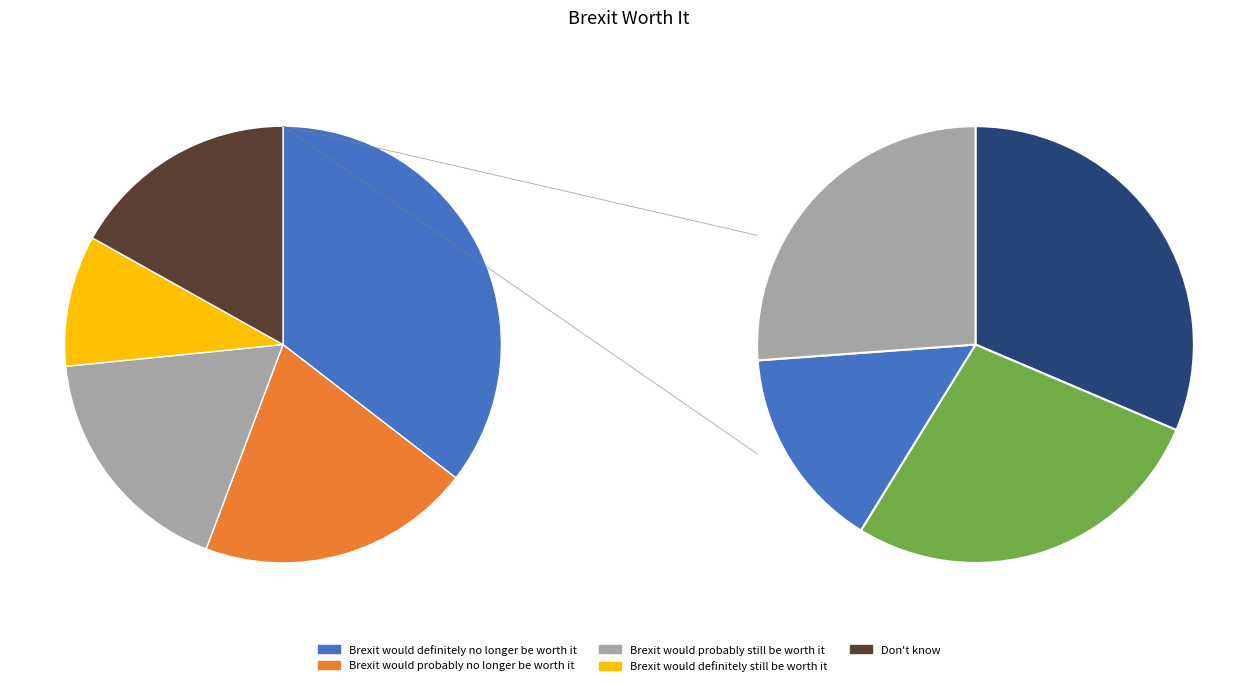

What percentage is NOT represented by Brexit would definitely no longer be worth it?

64.5%